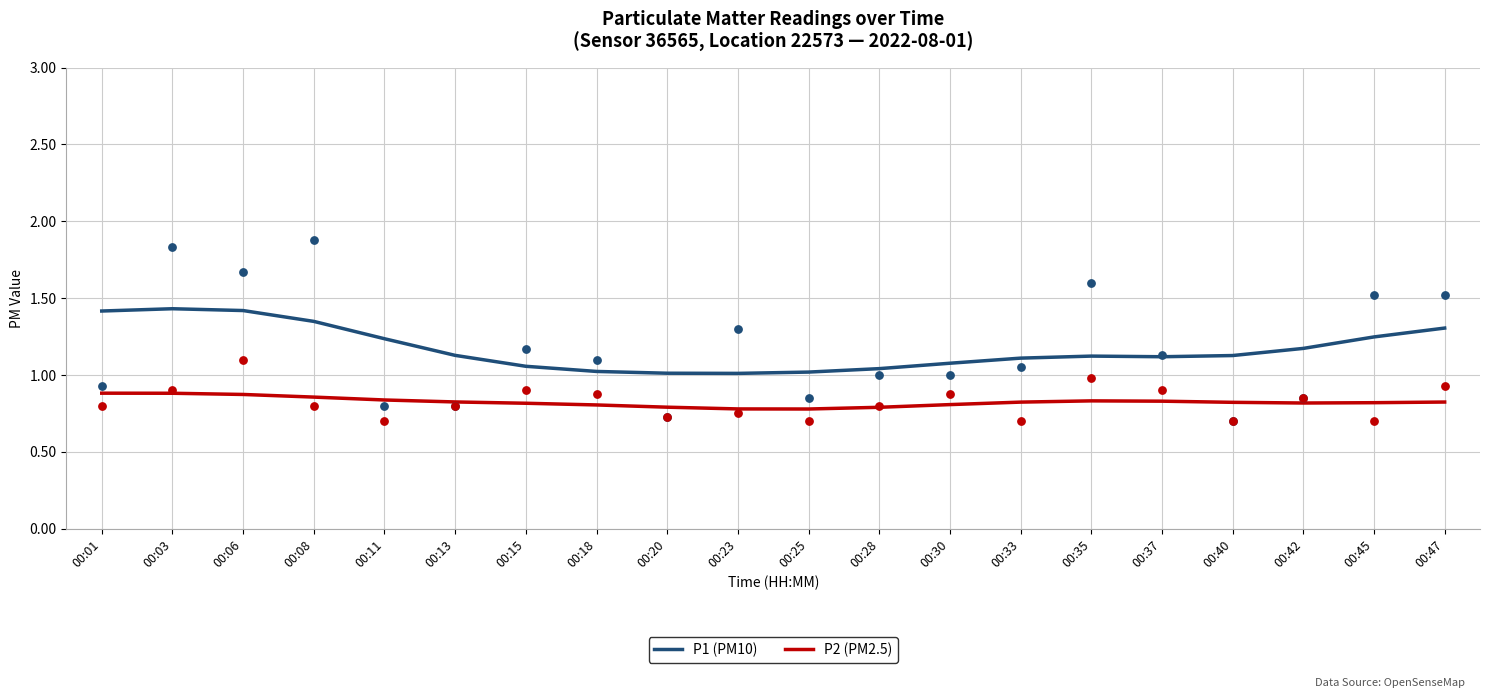

At which category is the sum across all series the highest?

00:03